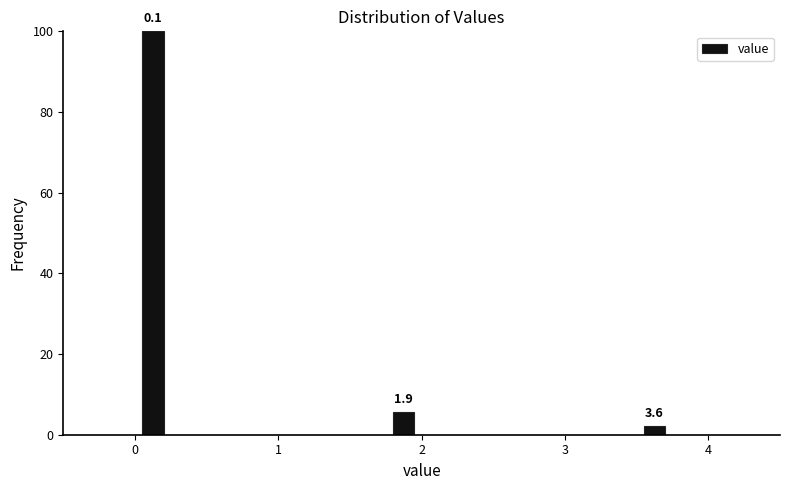

Read against the x-axis, roughly where is the centre of the tallest bar?

0.1